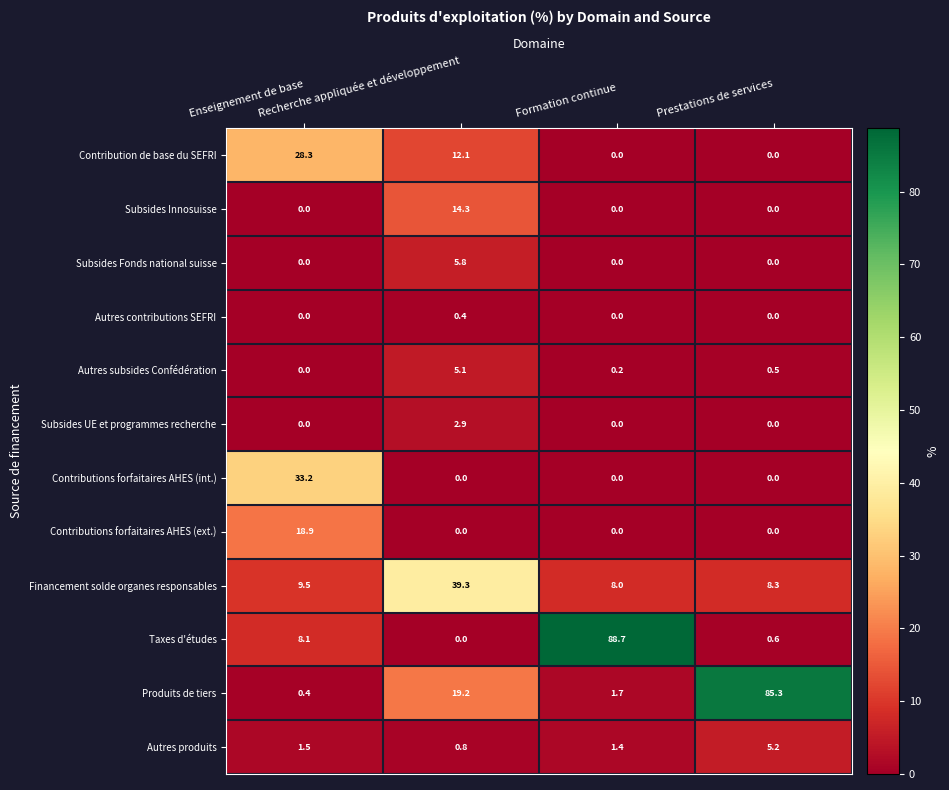

What is the greatest value displayed?

88.7